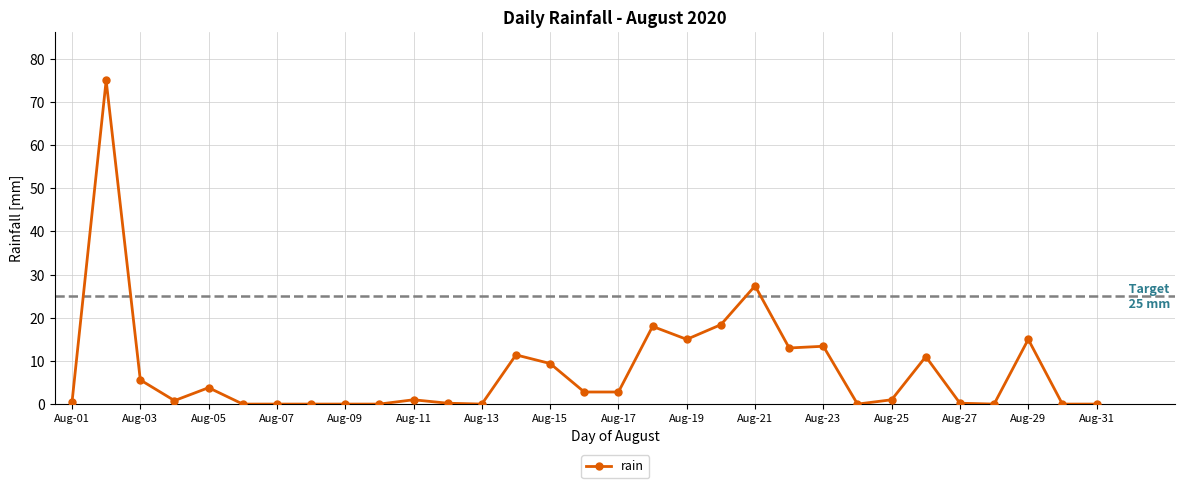

What is the difference between the maximum and minimum values?

75.0